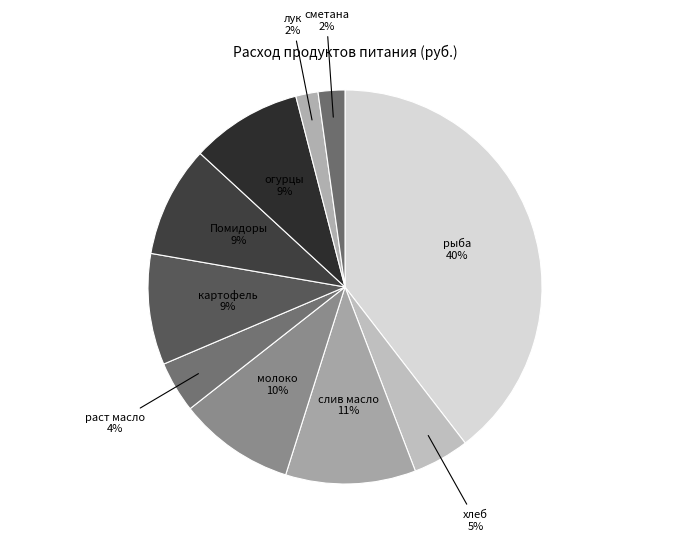

Count the number of slices in the pie.

10